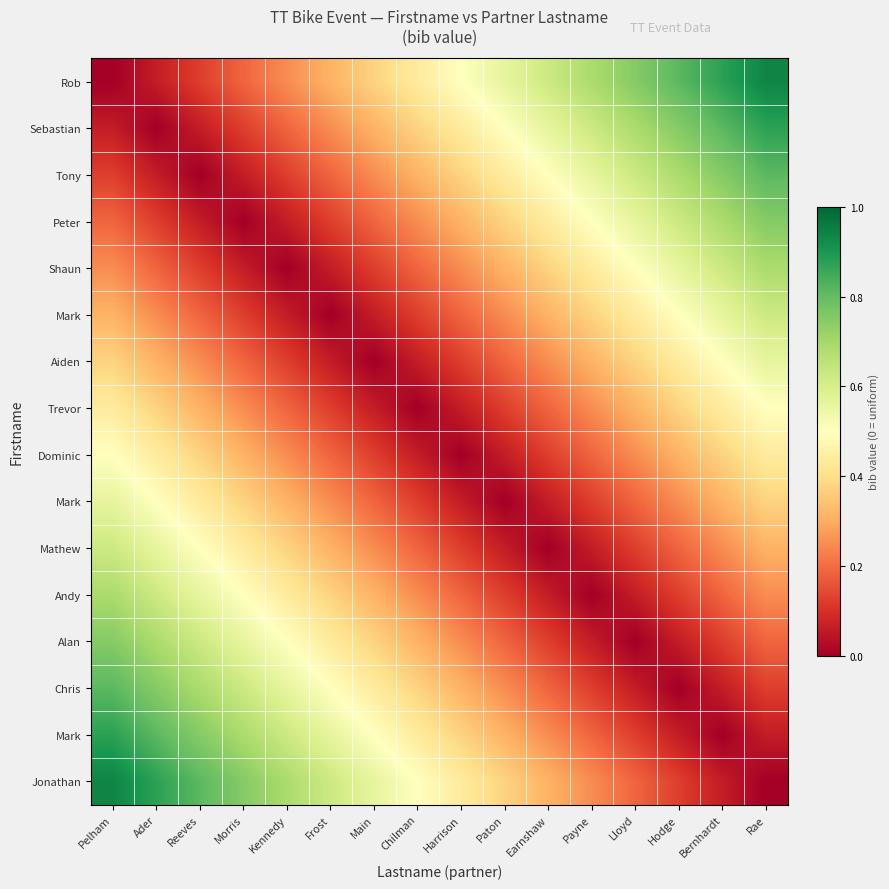

At which category is the sum across all series the highest?

Pelham